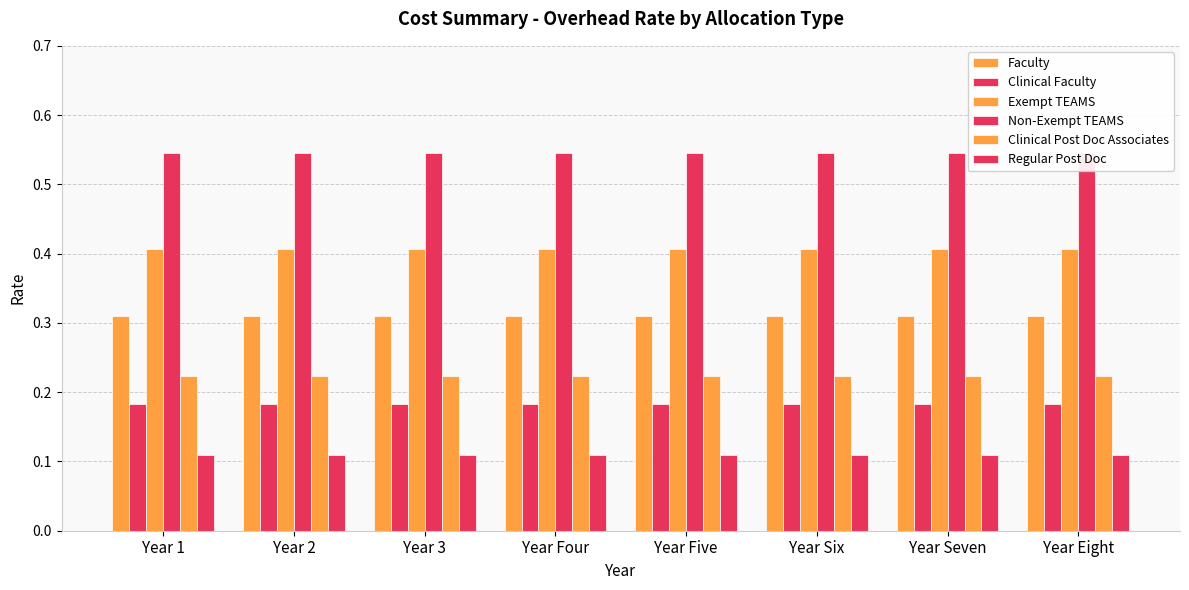

What is the label of the 3rd bar from the right?

Year Six